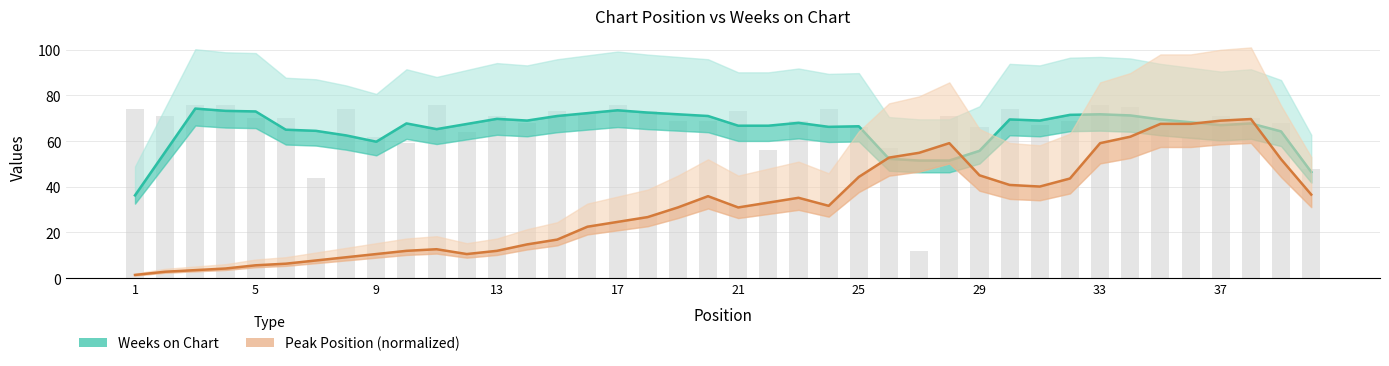

What are all the series names shown in the legend?

Weeks on Chart, Peak Position (normalized)